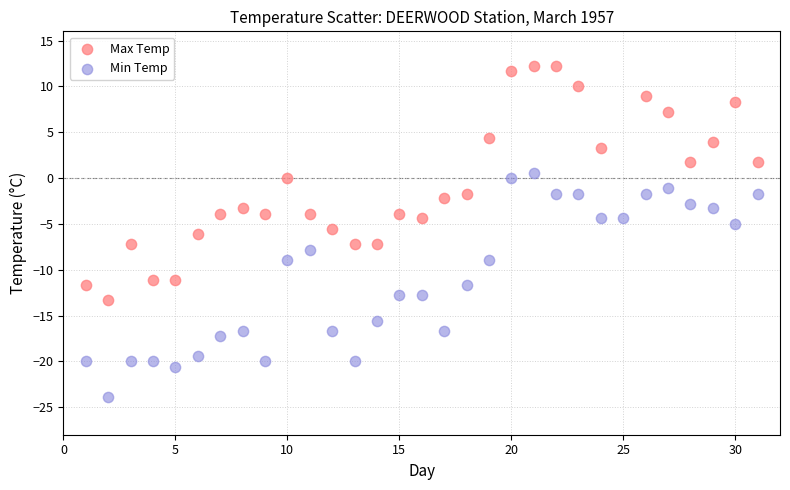

Which series has the largest Y range (max minus min)?

Max Temp